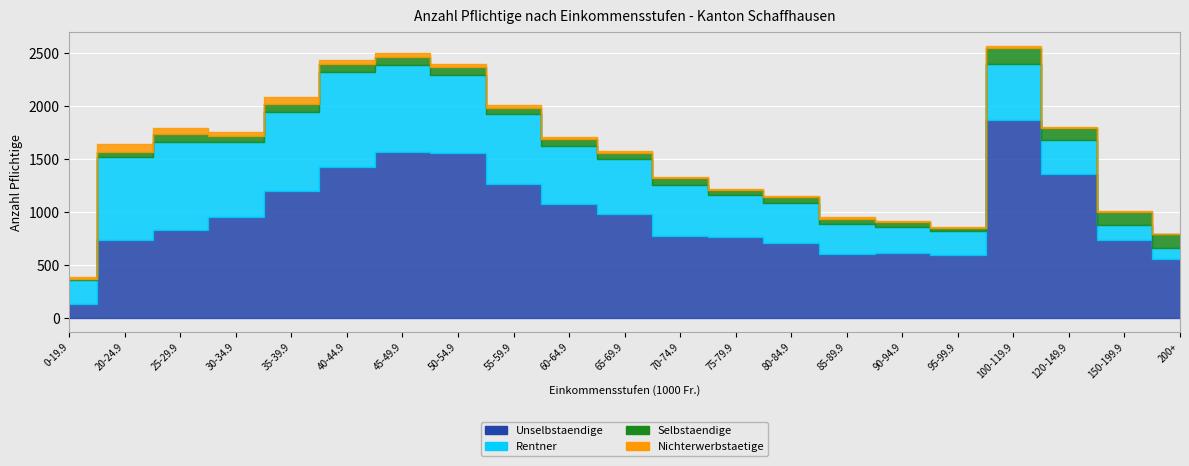

Is the value of Selbstaendige at 0-19.9 greater than the value of Rentner at 80-84.9?

No